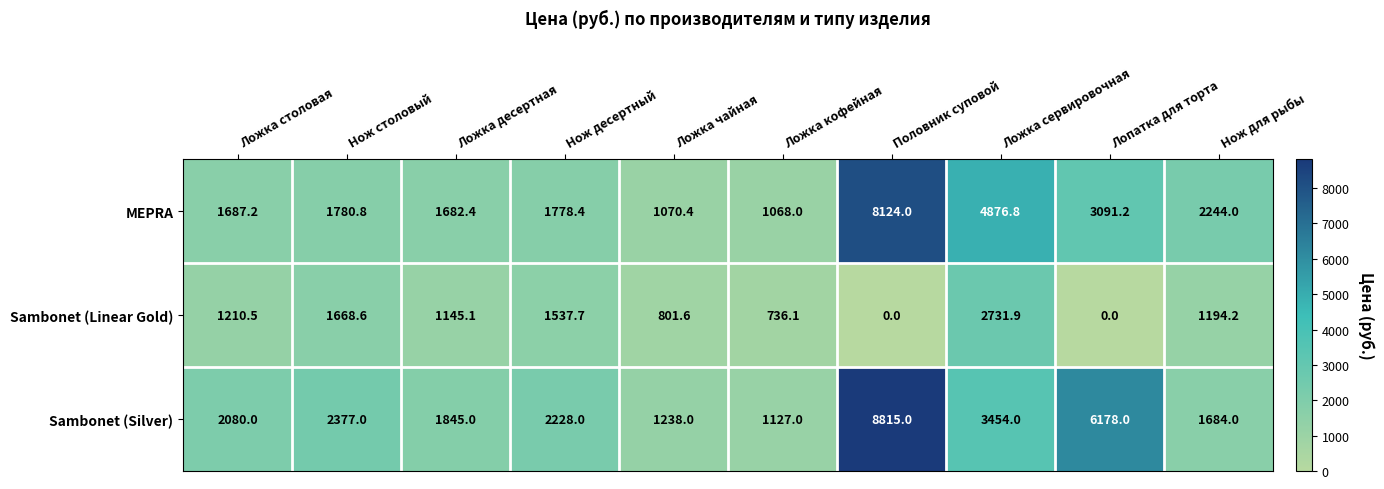

What is the average value of the MEPRA series?

2740.3